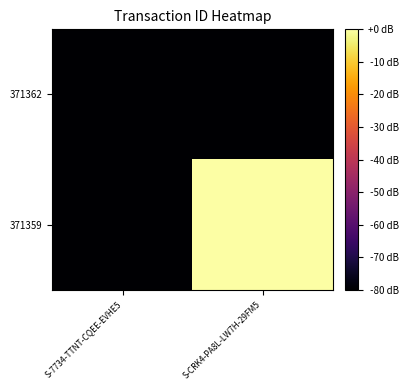

Rank the series at S-7734-TTNT-CQEE-EVHE5 from highest to lowest value.

371362, 371359